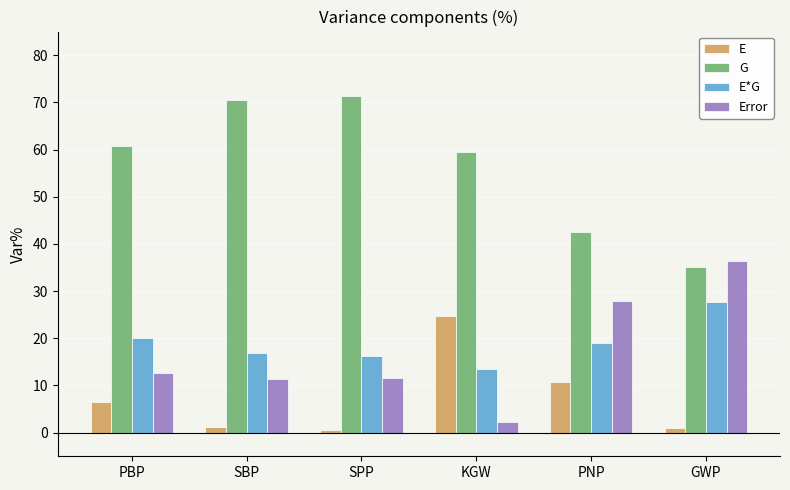

Read the E*G value at PNP.

18.9